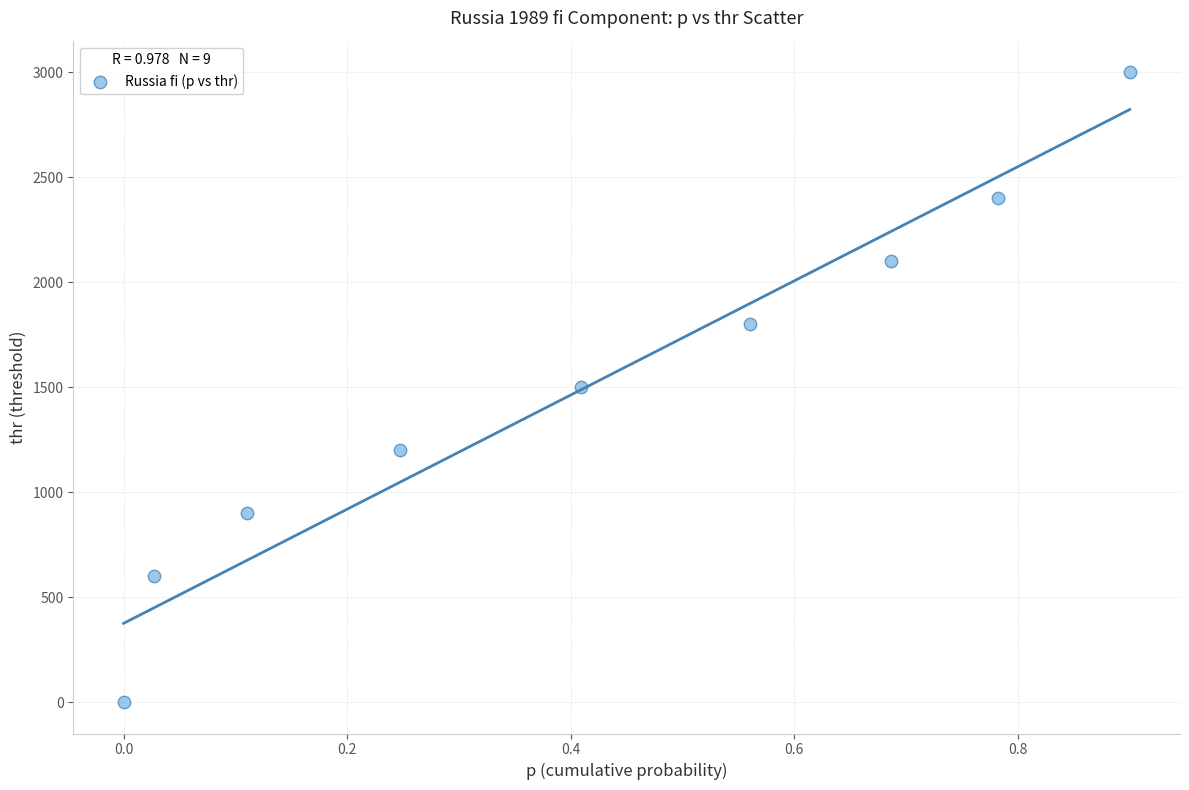

What is the range of Y values (max minus min)?

2999